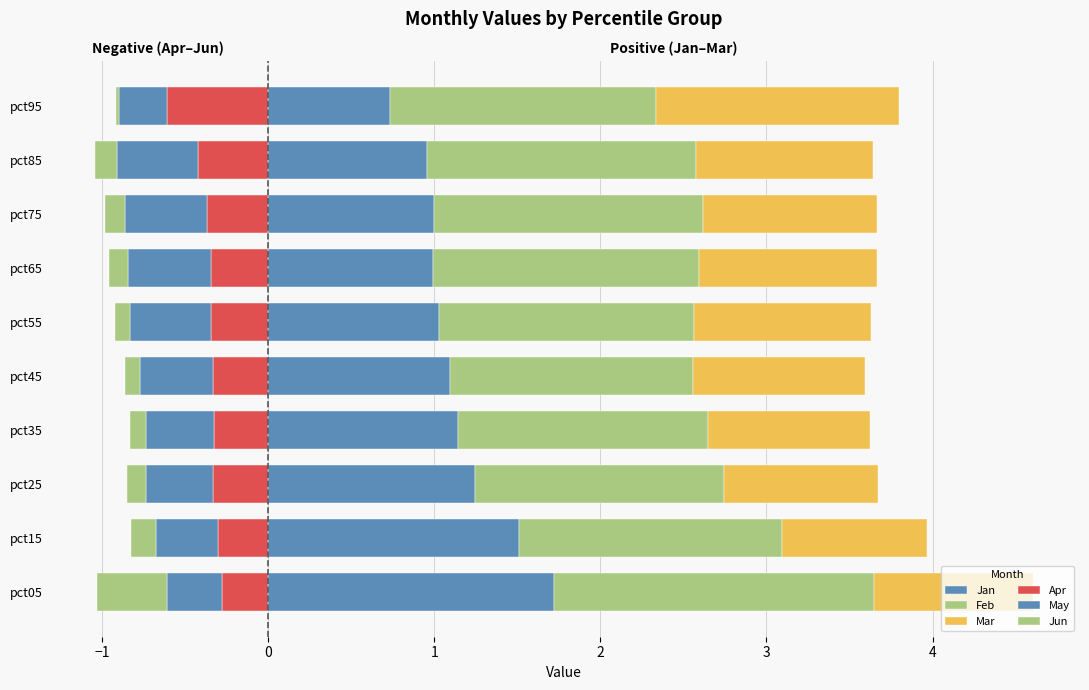

Count the number of data series in this chart.

6